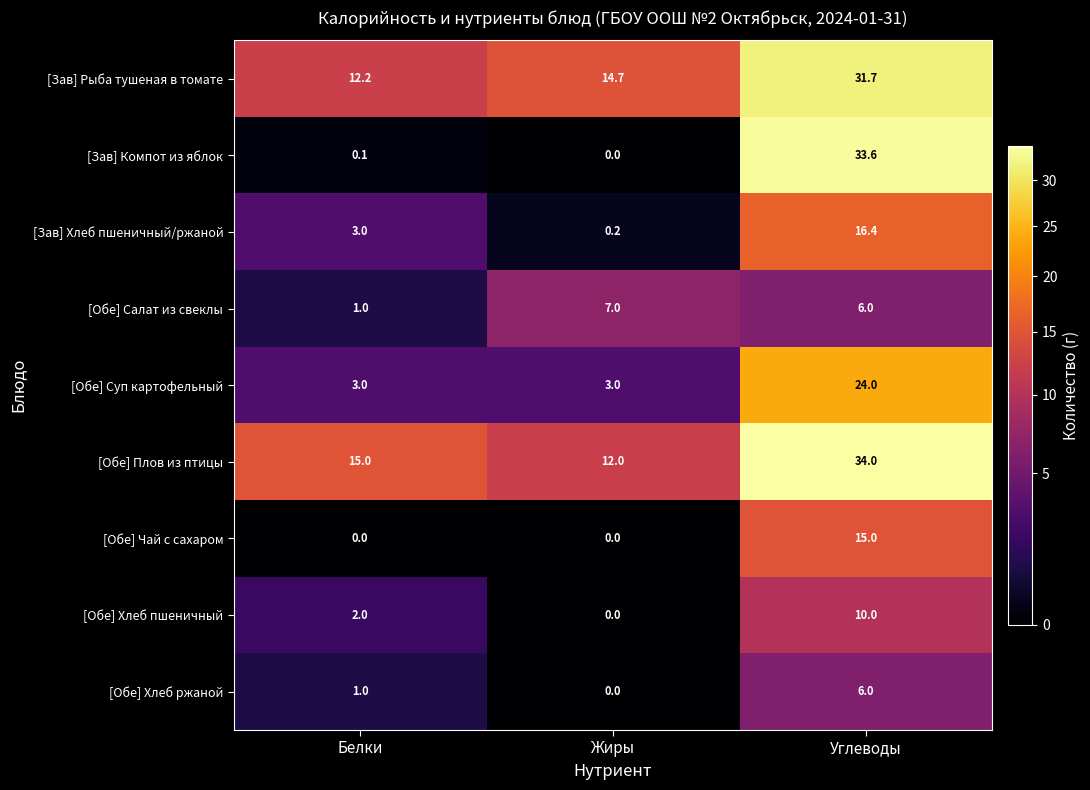

Reading right to left, what are all the values shown in this chart?

[Зав] Рыба тушеная в томате: 31.7	14.7	12.2
[Зав] Компот из яблок: 33.6	0.0	0.1
[Зав] Хлеб пшеничный/ржаной: 16.4	0.2	3.0
[Обе] Салат из свеклы: 6.0	7.0	1.0
[Обе] Суп картофельный: 24.0	3.0	3.0
[Обе] Плов из птицы: 34.0	12.0	15.0
[Обе] Чай с сахаром: 15.0	0.0	0.0
[Обе] Хлеб пшеничный: 10.0	0.0	2.0
[Обе] Хлеб ржаной: 6.0	0.0	1.0